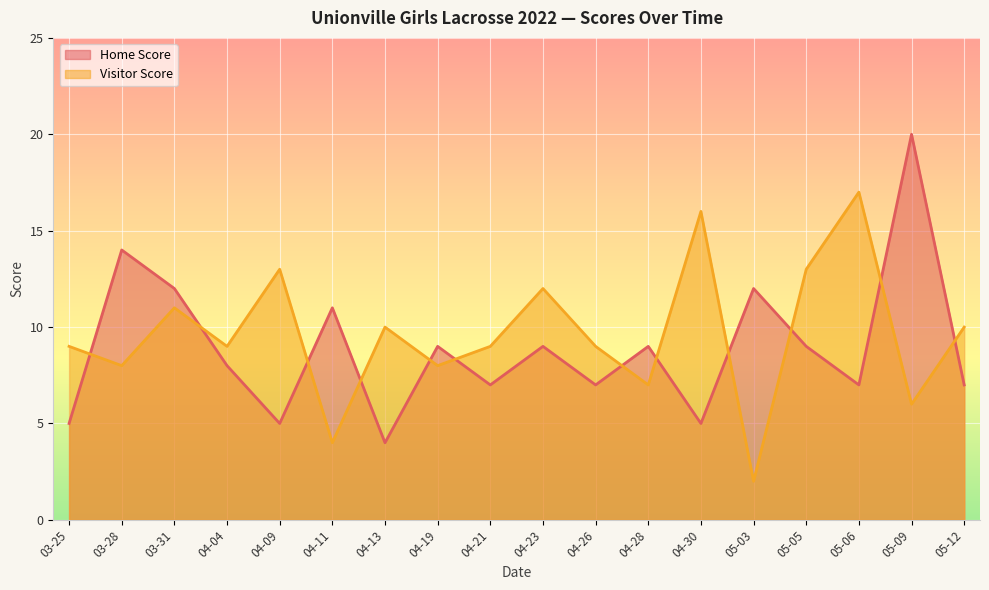

How many interior local valleys does the Home Score series have?

6